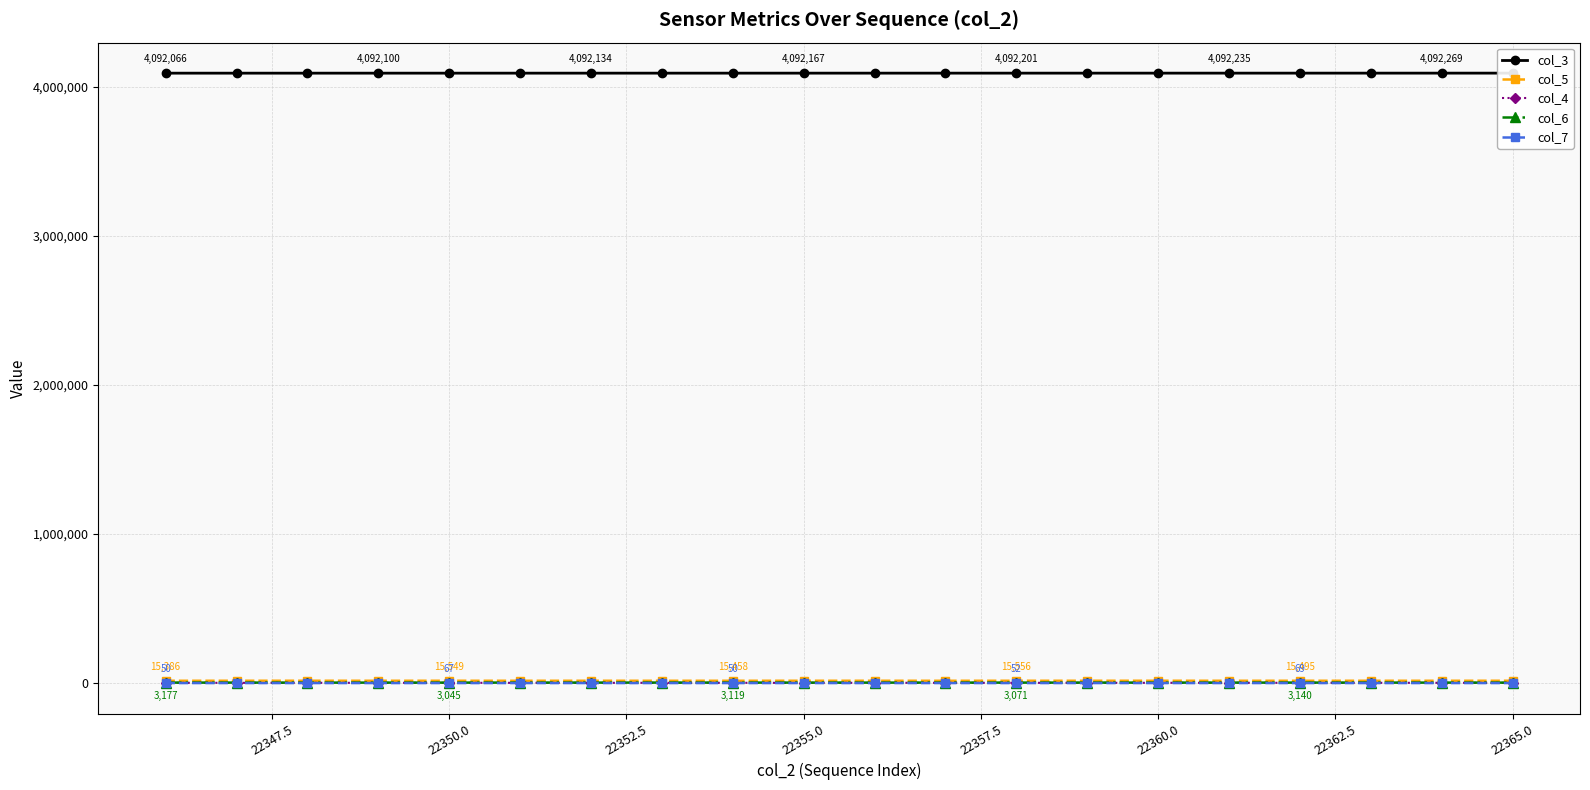

True or false: col_6 and col_3 intersect in this chart.

False